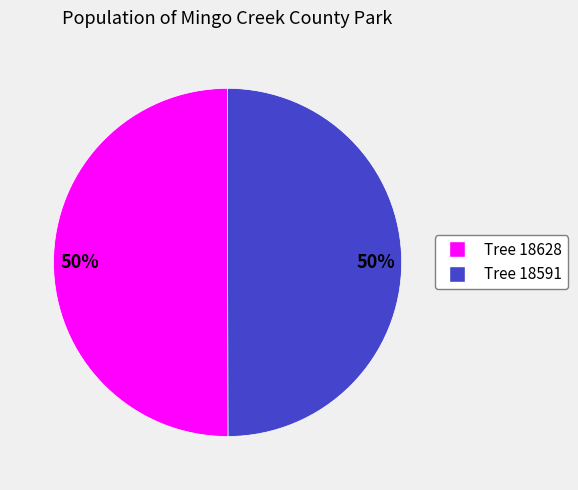

What percentage is the Tree 18591 slice, to the nearest percent?

50%